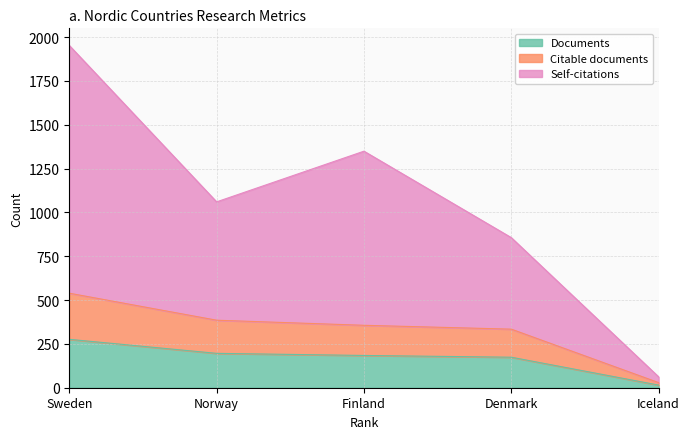

At which label is Citable documents closest to 284?

Denmark